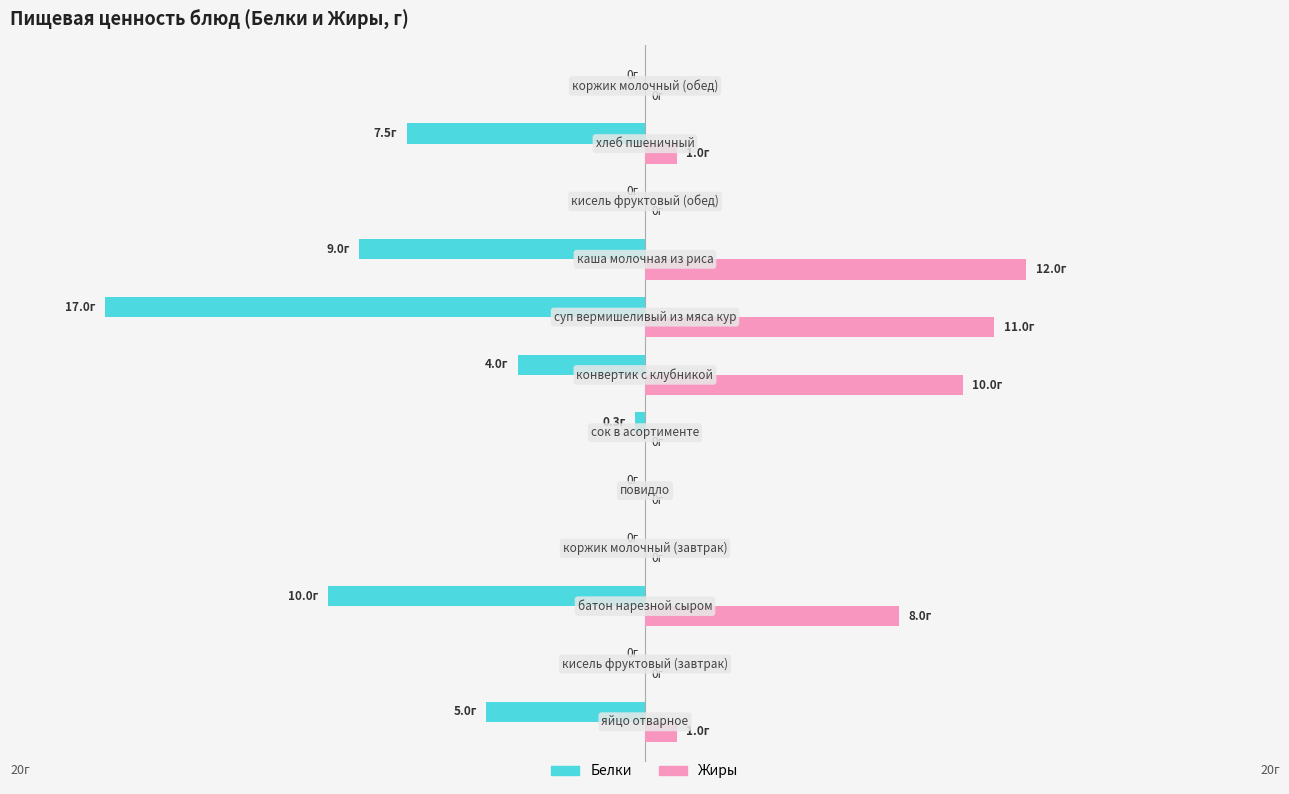

What are all the series names shown in the legend?

Белки, Жиры